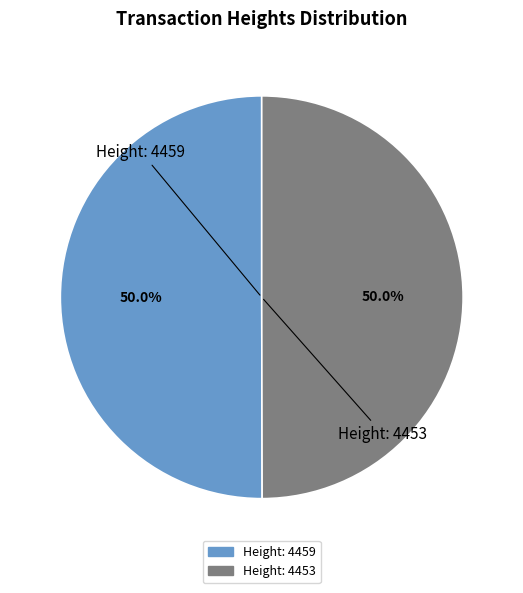

What is the ratio of the value at Height: 4459 to the value at Height: 4453?

1.0